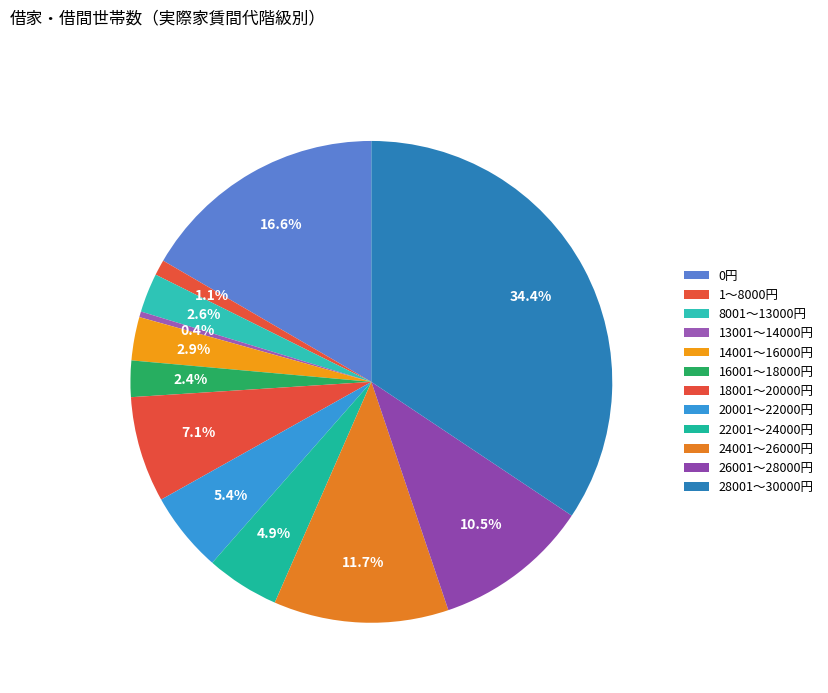

To the nearest percent, what portion does 28001～30000円 represent?

34%